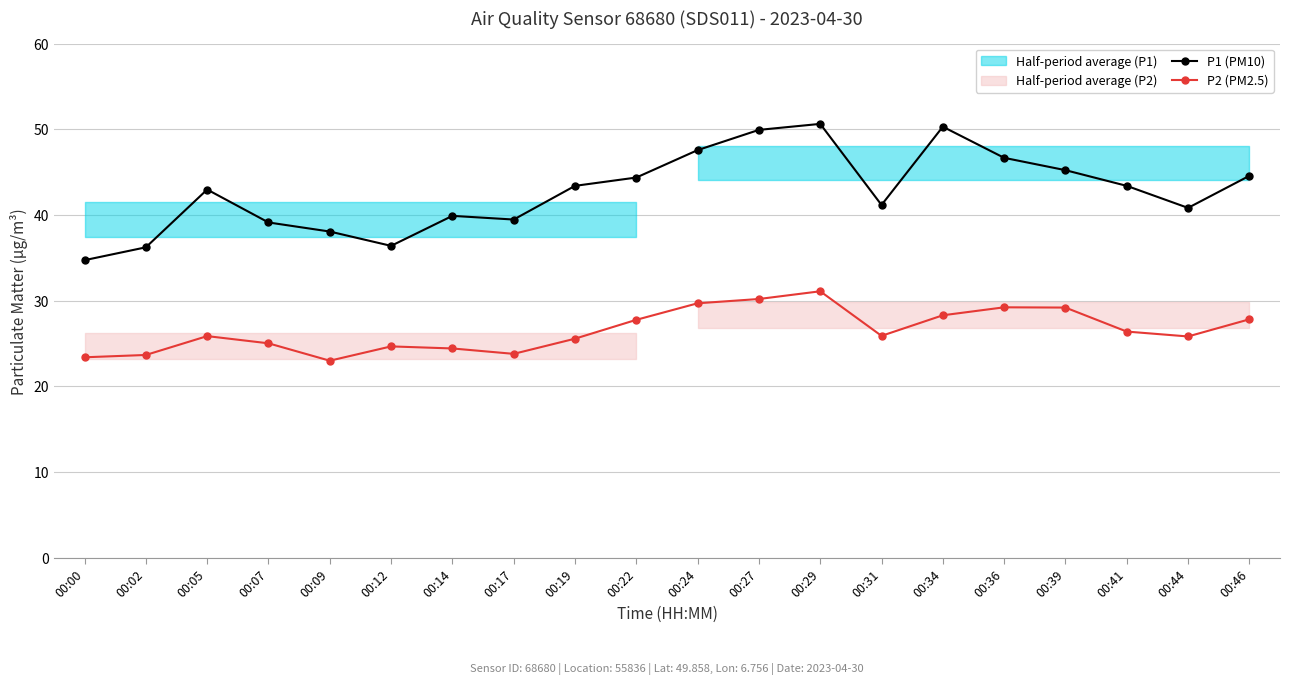

Reading left to right, transcribe all the data shown in this chart.

P1 (PM10): 34.7	36.2	43.0	39.1	38.1	36.4	39.9	39.5	43.4	44.4	47.6	49.9	50.6	41.2	50.3	46.7	45.2	43.4	40.8	44.6
P2 (PM2.5): 23.4	23.7	25.9	25.0	23.0	24.7	24.4	23.8	25.6	27.8	29.7	30.2	31.1	25.9	28.3	29.2	29.2	26.4	25.8	27.8